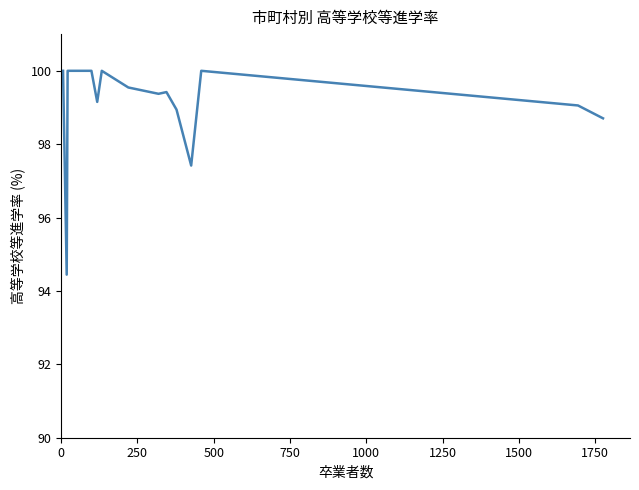

What is the difference between the second highest and minimum values?

5.6